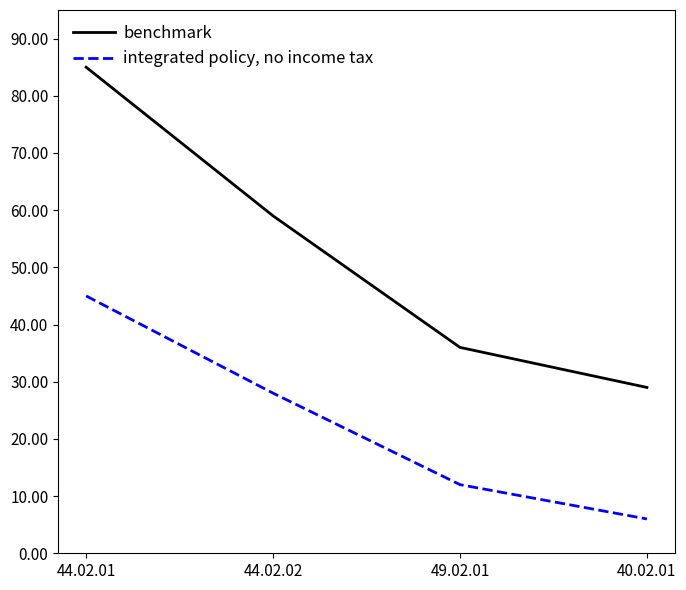

What position from the right is 44.02.01?

4